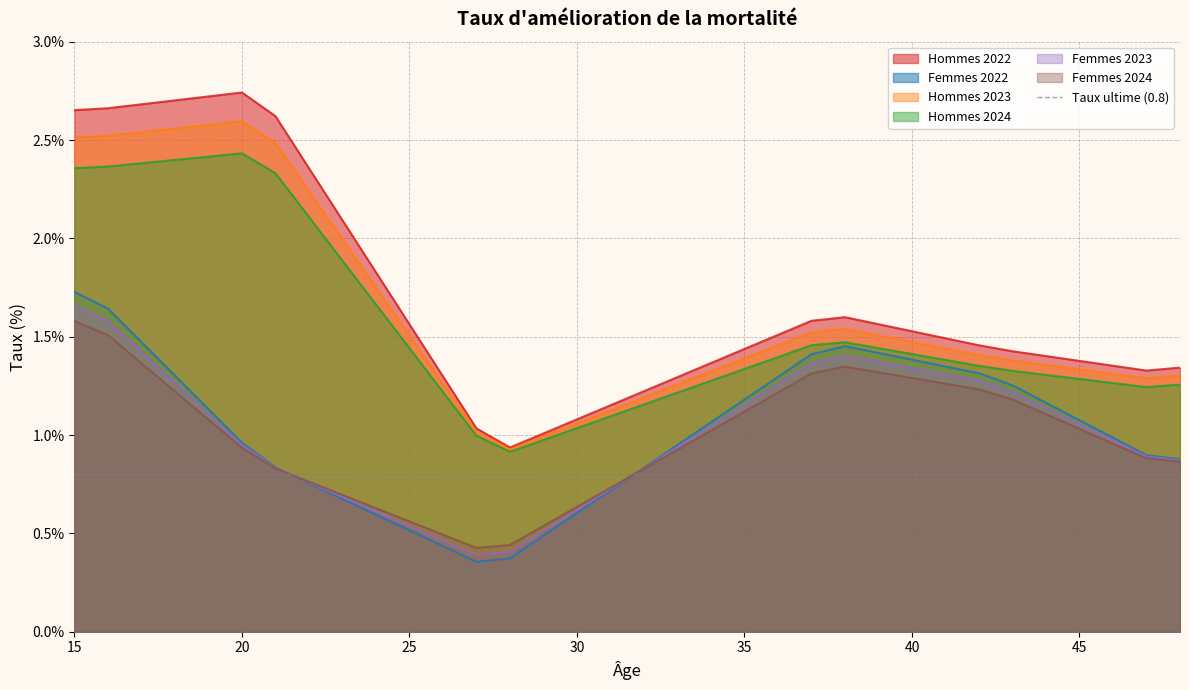

True or false: Femmes 2022 has a value of 1.1 at 45.

True